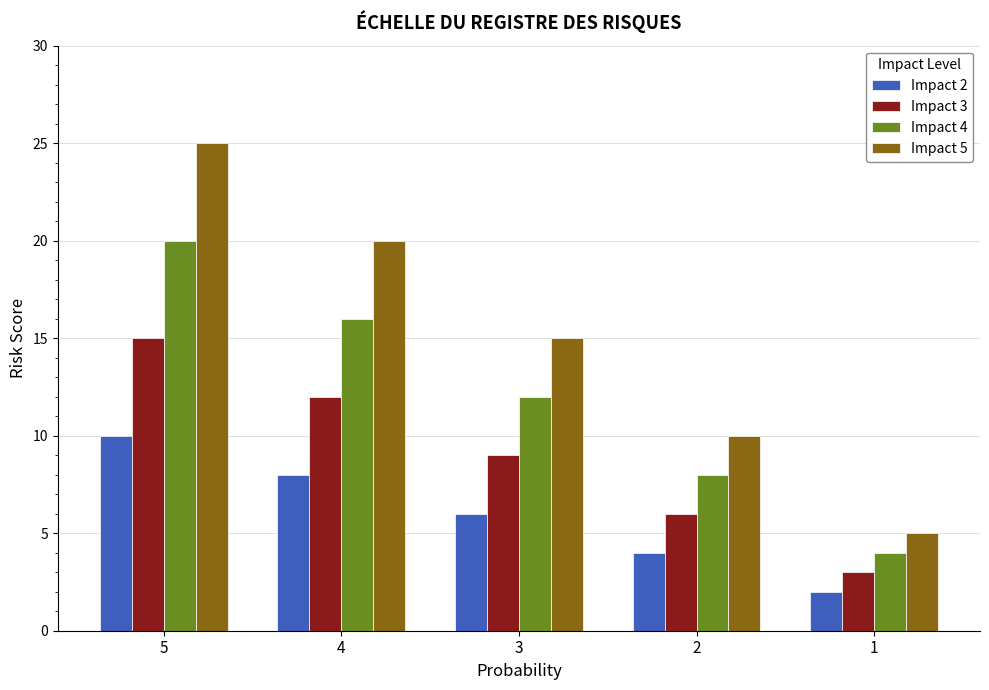

Between 4 and 1, which series saw the biggest shift?

Impact 5